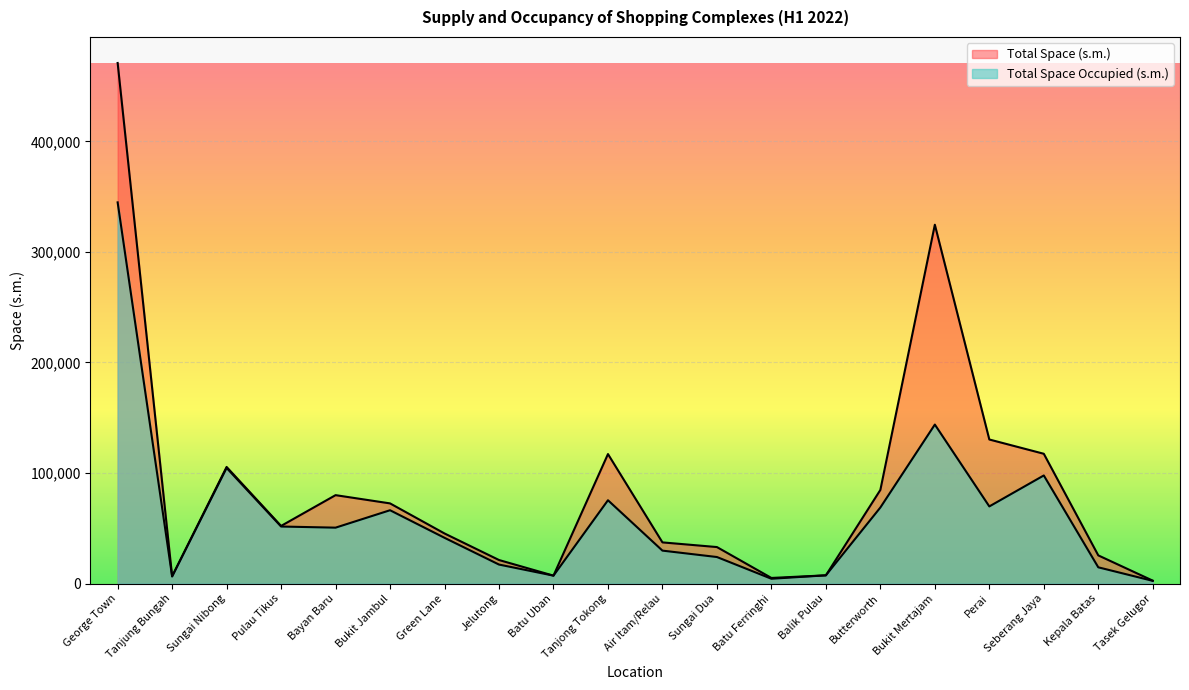

Where is Total Space Occupied (s.m.) nearest to the value 173652?

Bukit Mertajam